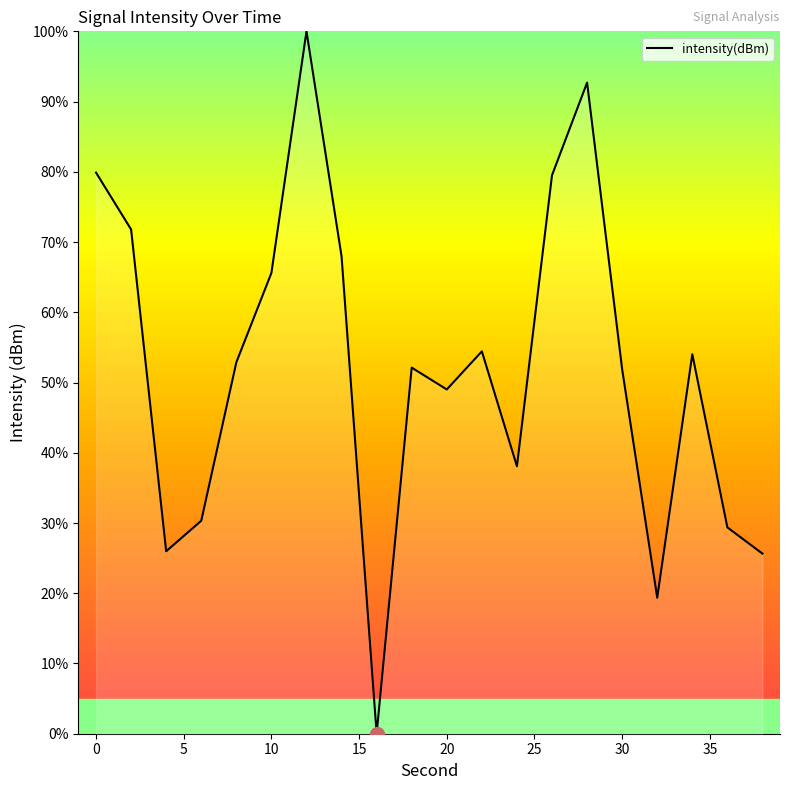

What is the difference between the maximum and minimum values?

100.0